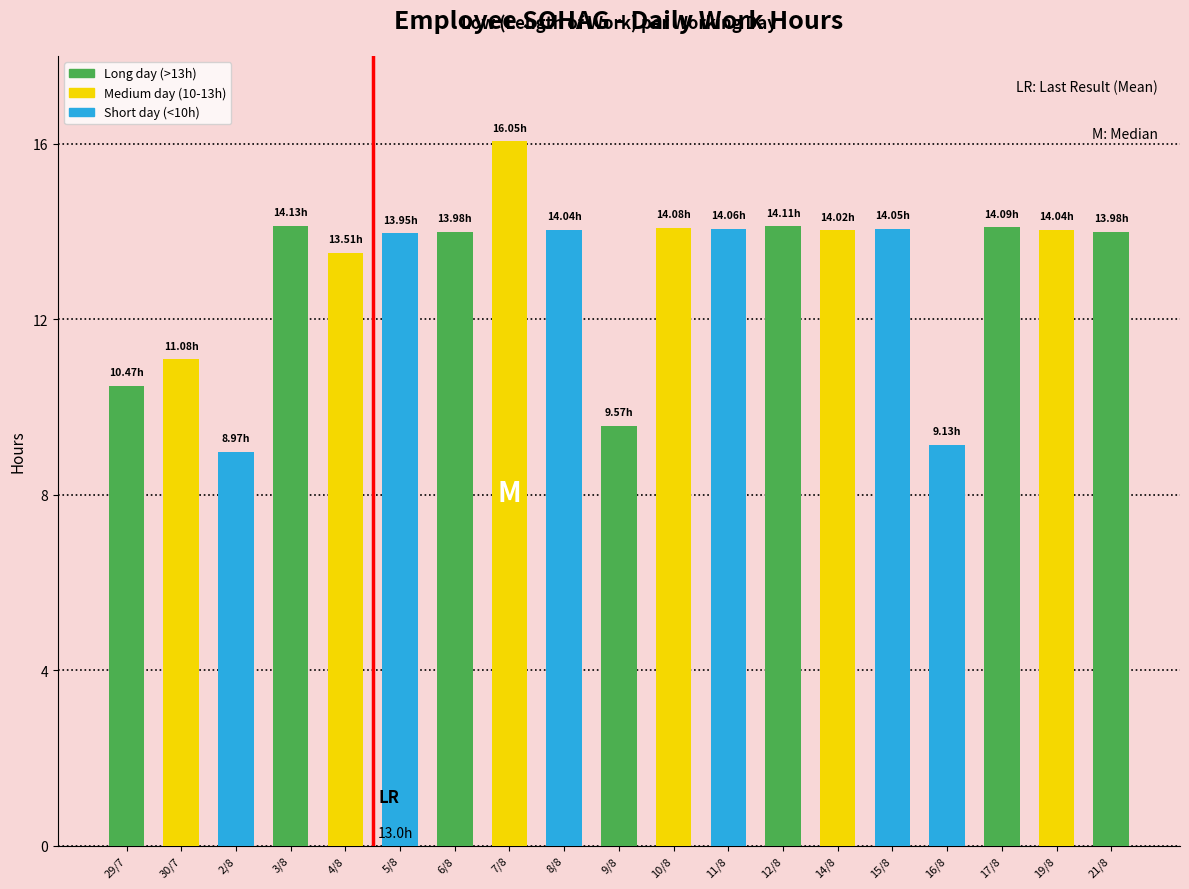

What is the label of the 7th bar from the left?

6/8